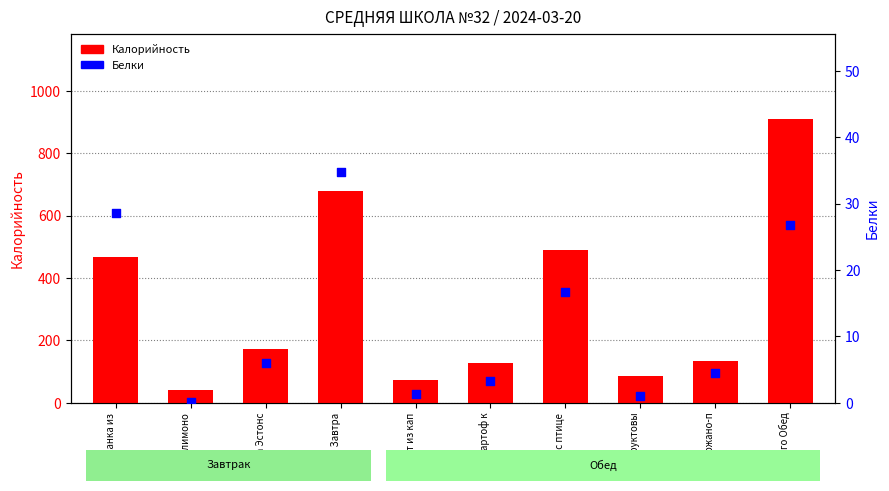

Which series has the largest total across all categories?

Калорийность